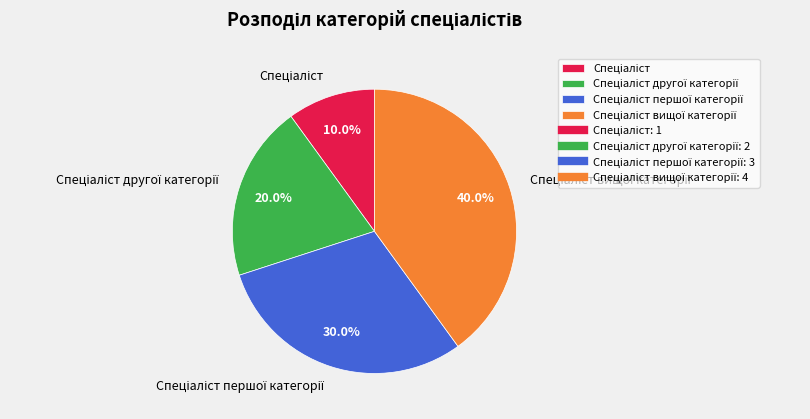

Does any single category account for the majority?

No